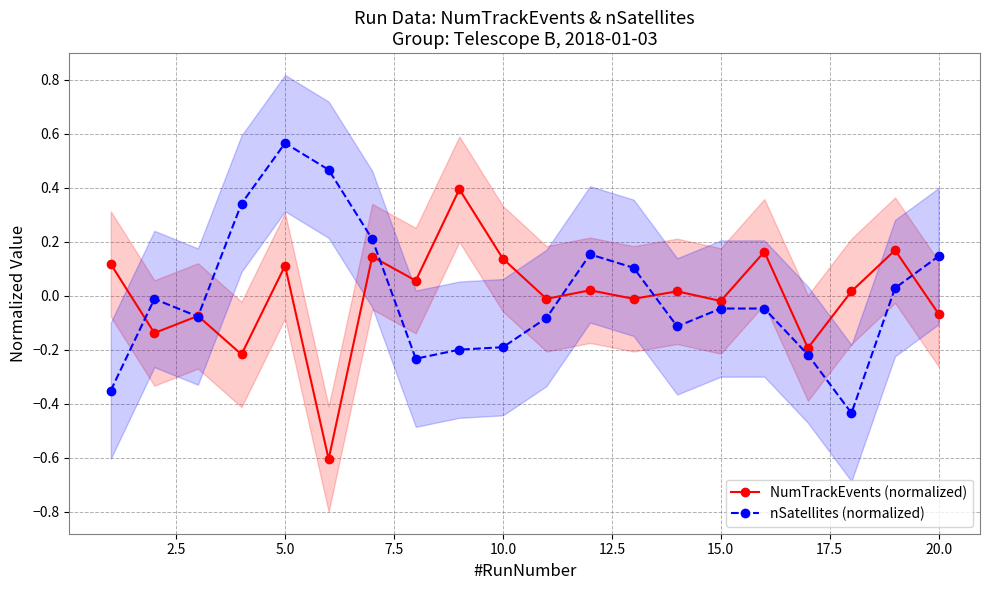

How many times do nSatellites (normalized) and NumTrackEvents (normalized) cross each other?

7